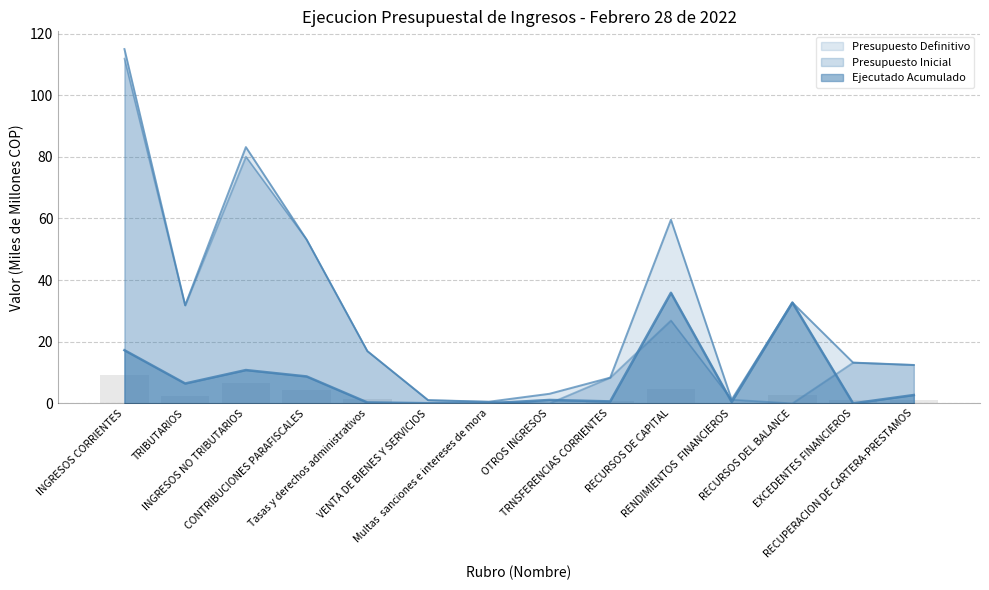

How many positive values does the Ejecutado Acumulado series have?

13